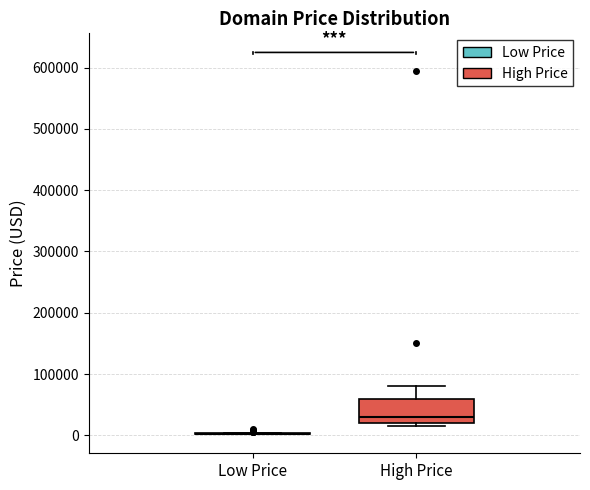

Reading left to right, transcribe this box plot: for each box, give where its median line is, the range the box spans, and where its two whiskers end, as read against the y-axis. The values are not printed on the chart, so give them approximately, as read against the axis.

Low Price: box collapsed to a line at 0, whiskers 0 to 0
High Price: median 30000, box 20000 to 60000, whiskers 10000 to 80000